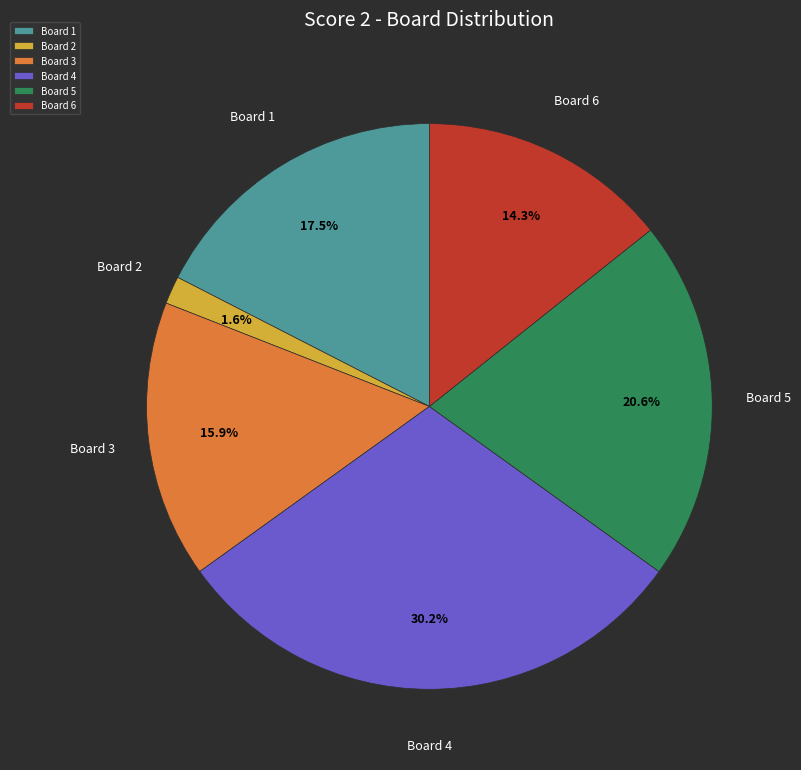

Between Board 1 and Board 4, which is larger?

Board 4